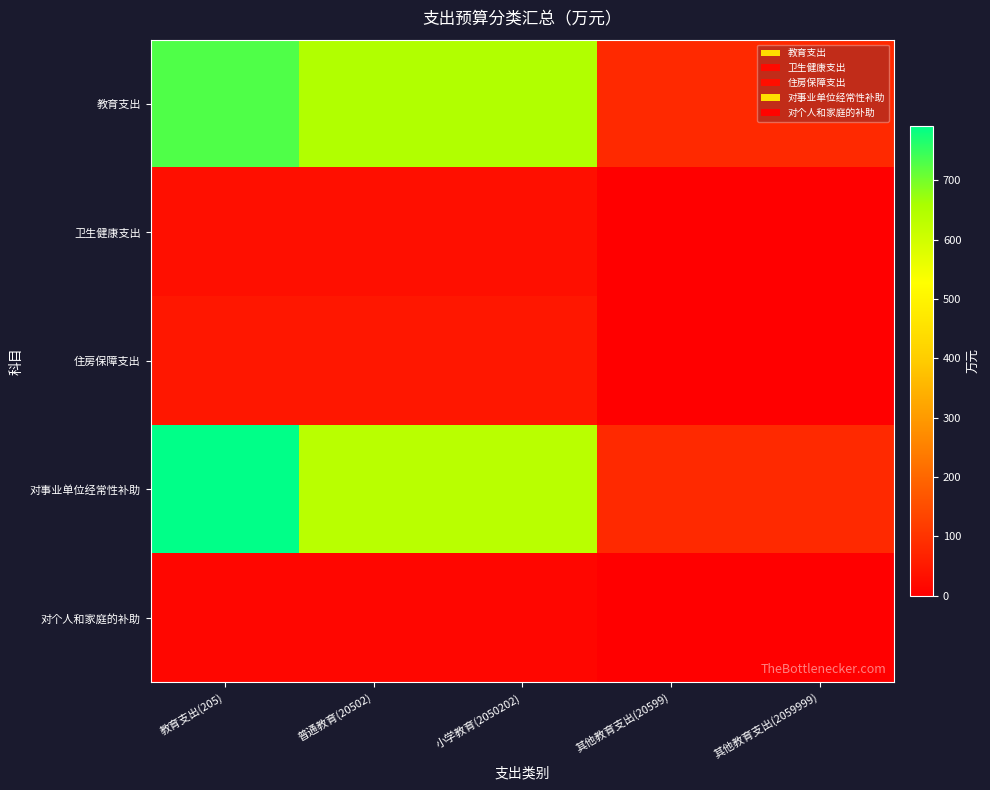

Between 其他教育支出(20599) and 小学教育(2050202), which is larger?

小学教育(2050202)